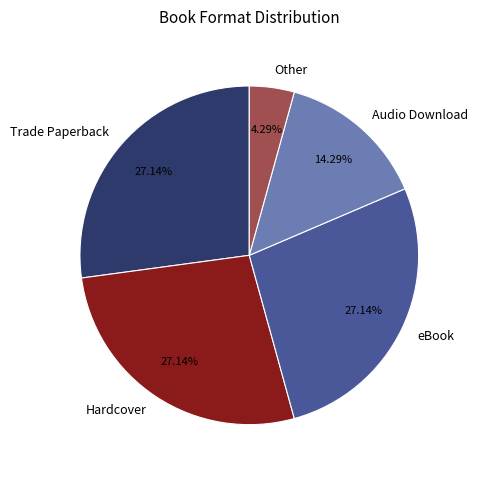

Does Trade Paperback account for over 50% of the chart?

No